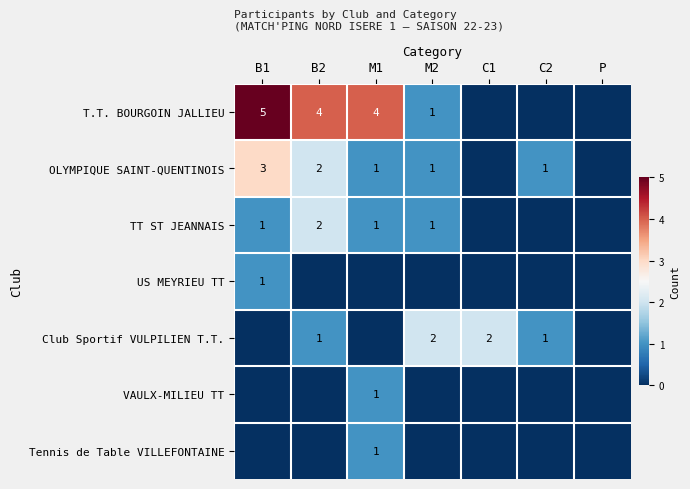

The Club Sportif VULPILIEN T.T. series shows 2 at C1. True or false?

True